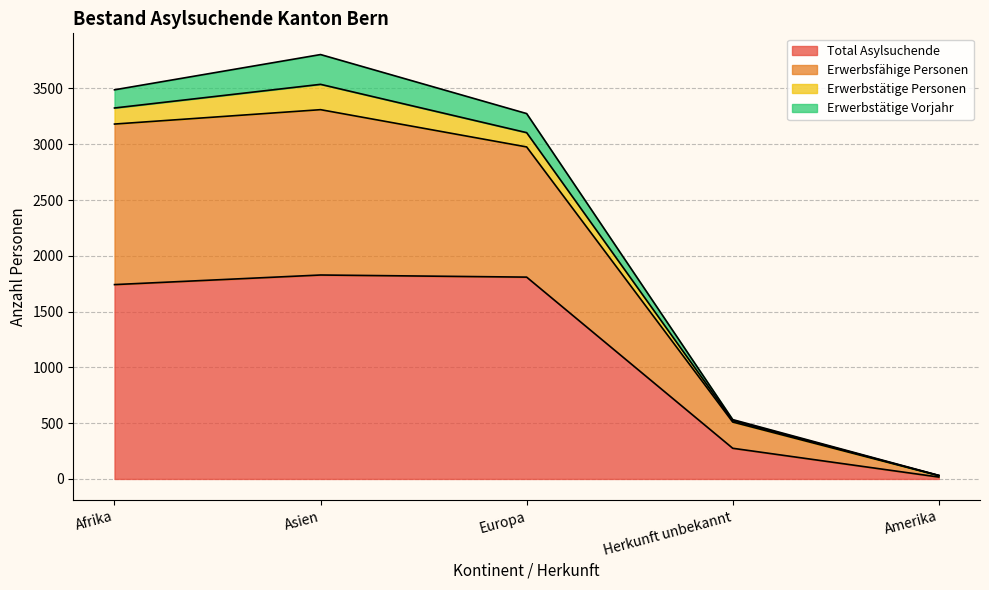

Which category has the lowest value in the Total Asylsuchende series?

Amerika